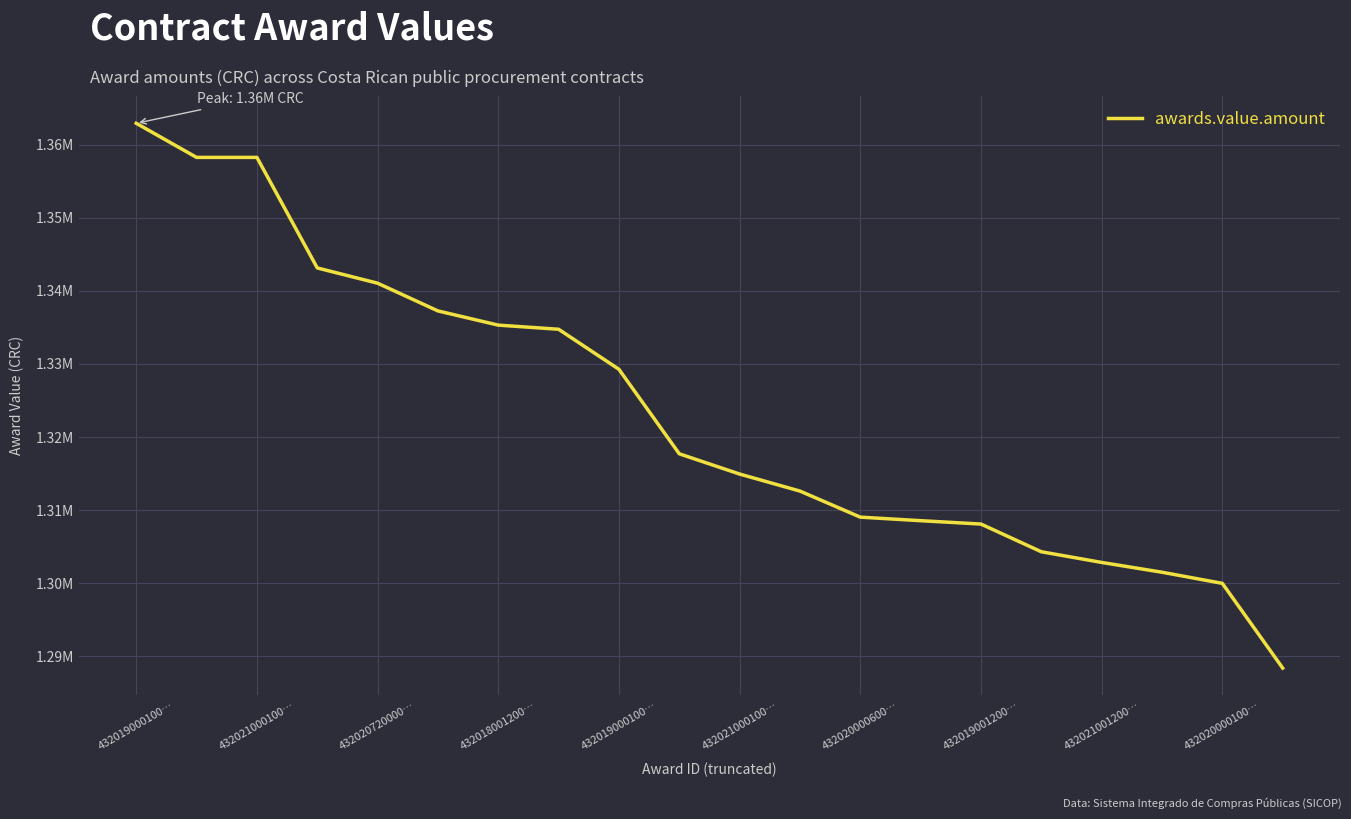

What is the difference between the maximum and minimum values?

74486.0